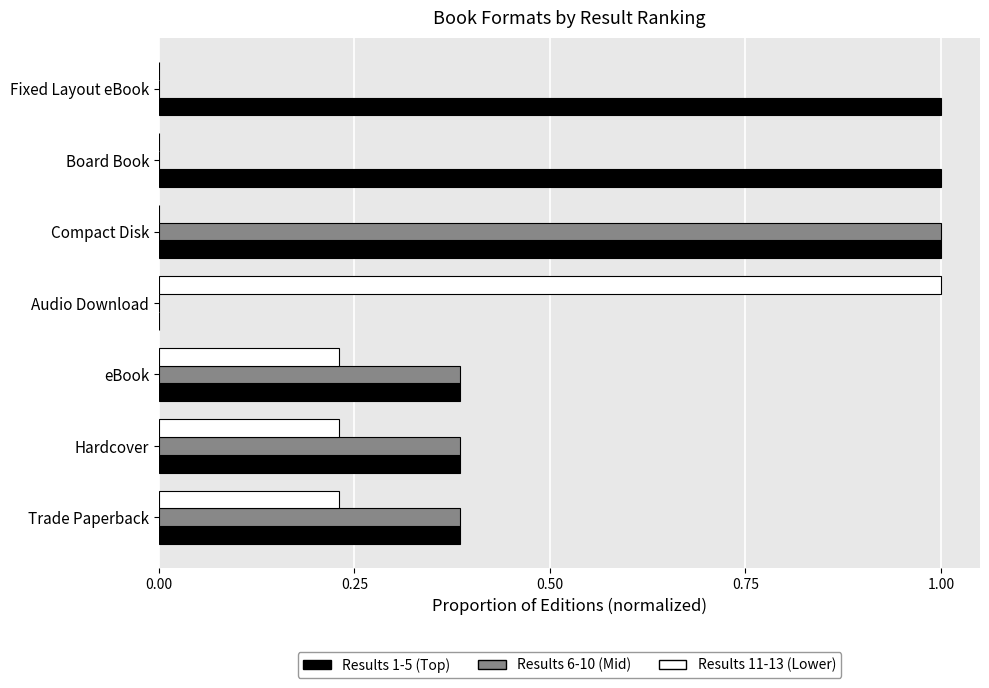

How many Results 1-5 (Top) values are between 0 and 1?

7